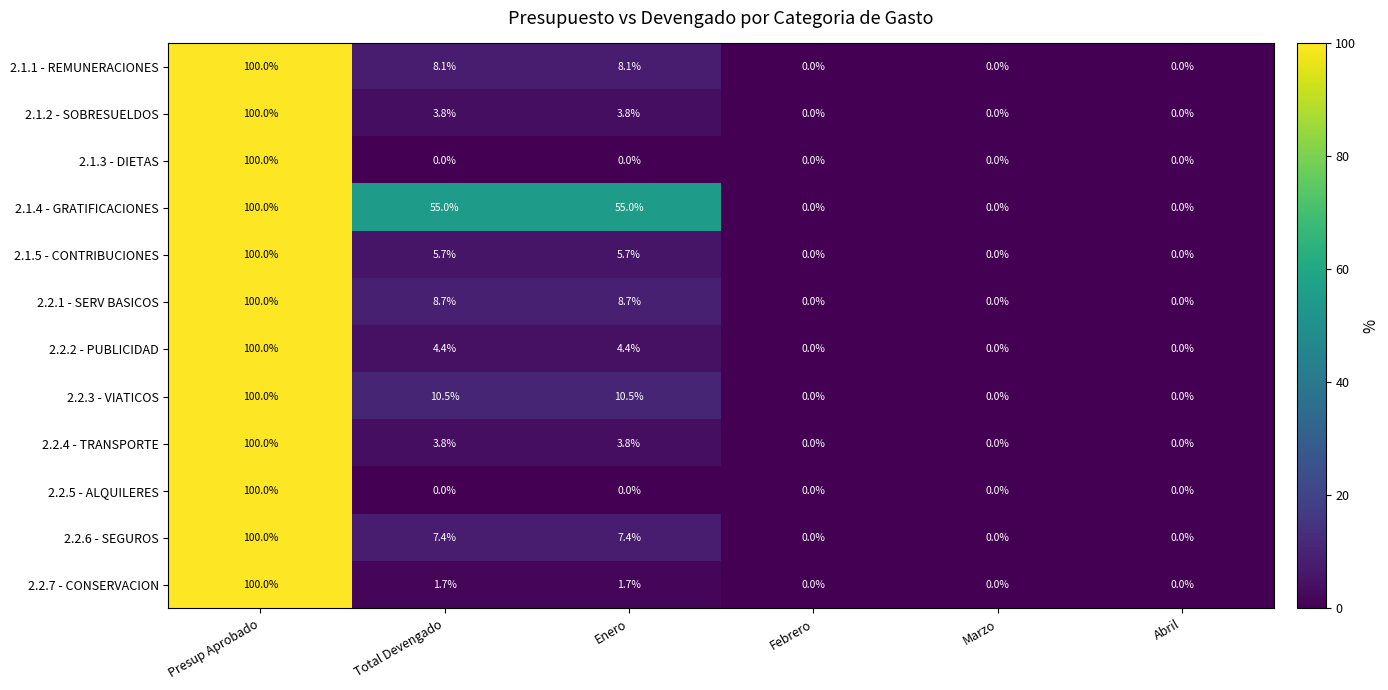

What is the sum of the 2.2.5 - ALQUILERES values at Presup Aprobado and Total Devengado?

100.0